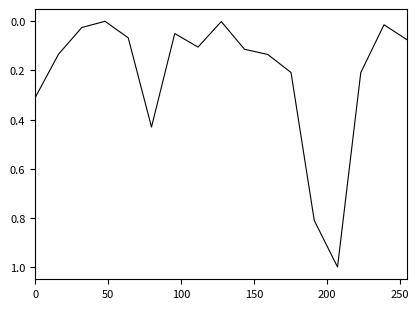

What is the maximum value shown in the chart?

1.0